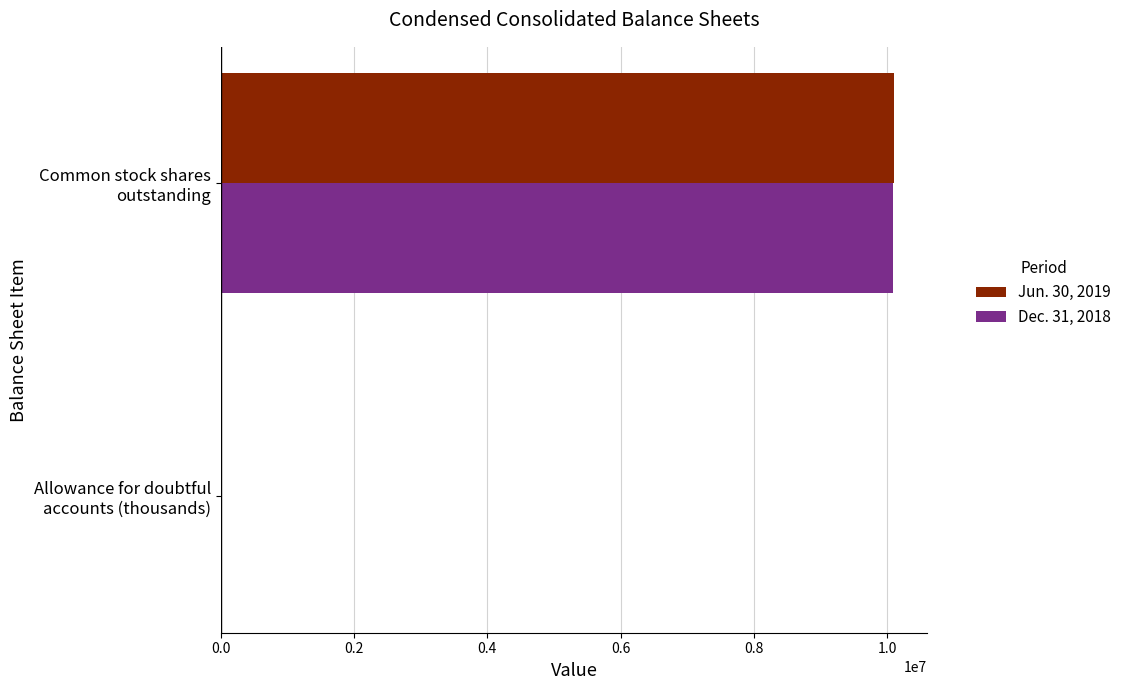

What is the maximum value shown in the chart?

10094322